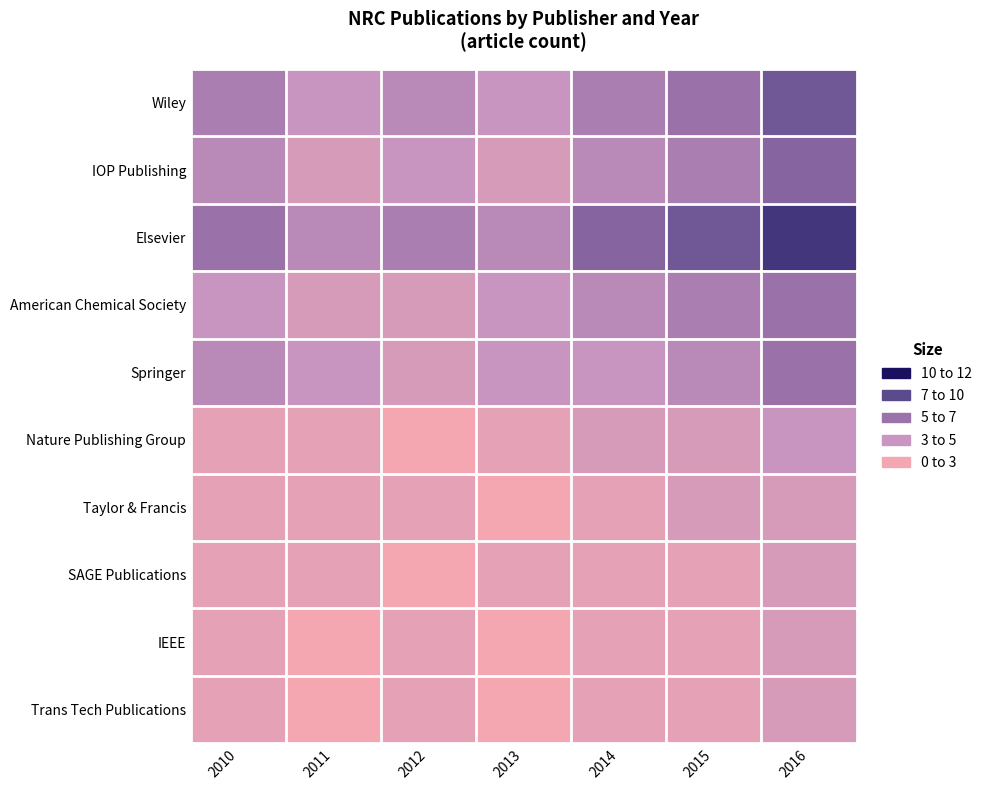

Reading left to right, extract all data points from this chart.

Wiley: 2010=5	2011=3	2012=4	2013=3	2014=5	2015=6	2016=8
IOP Publishing: 2010=4	2011=2	2012=3	2013=2	2014=4	2015=5	2016=7
Elsevier: 2010=6	2011=4	2012=5	2013=4	2014=7	2015=8	2016=10
American Chemical Society: 2010=3	2011=2	2012=2	2013=3	2014=4	2015=5	2016=6
Springer: 2010=4	2011=3	2012=2	2013=3	2014=3	2015=4	2016=6
Nature Publishing Group: 2010=1	2011=1	2012=0	2013=1	2014=2	2015=2	2016=3
Taylor & Francis: 2010=1	2011=1	2012=1	2013=0	2014=1	2015=2	2016=2
SAGE Publications: 2010=1	2011=1	2012=0	2013=1	2014=1	2015=1	2016=2
IEEE: 2010=1	2011=0	2012=1	2013=0	2014=1	2015=1	2016=2
Trans Tech Publications: 2010=1	2011=0	2012=1	2013=0	2014=1	2015=1	2016=2